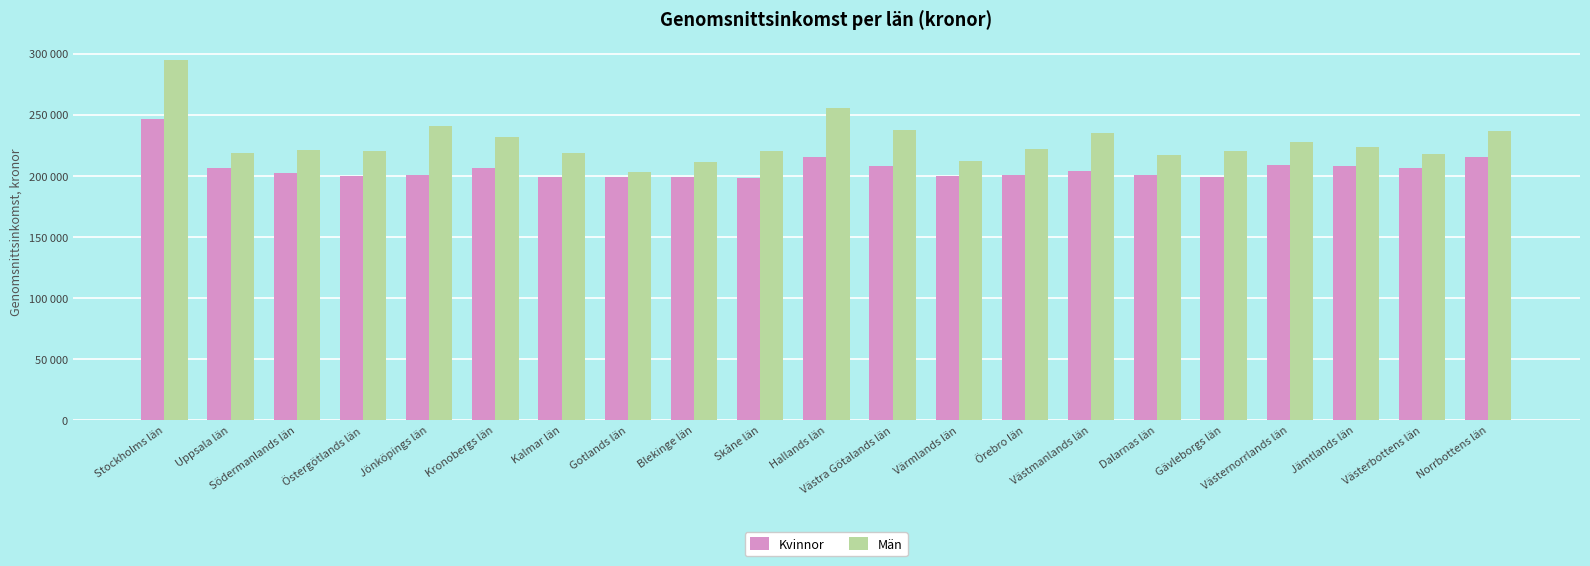

What is the value of the Män bar at the 3rd from the left?

221090